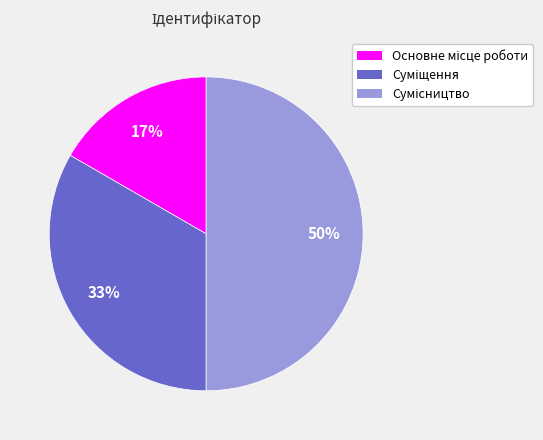

To the nearest percent, what is the average slice percentage?

33%